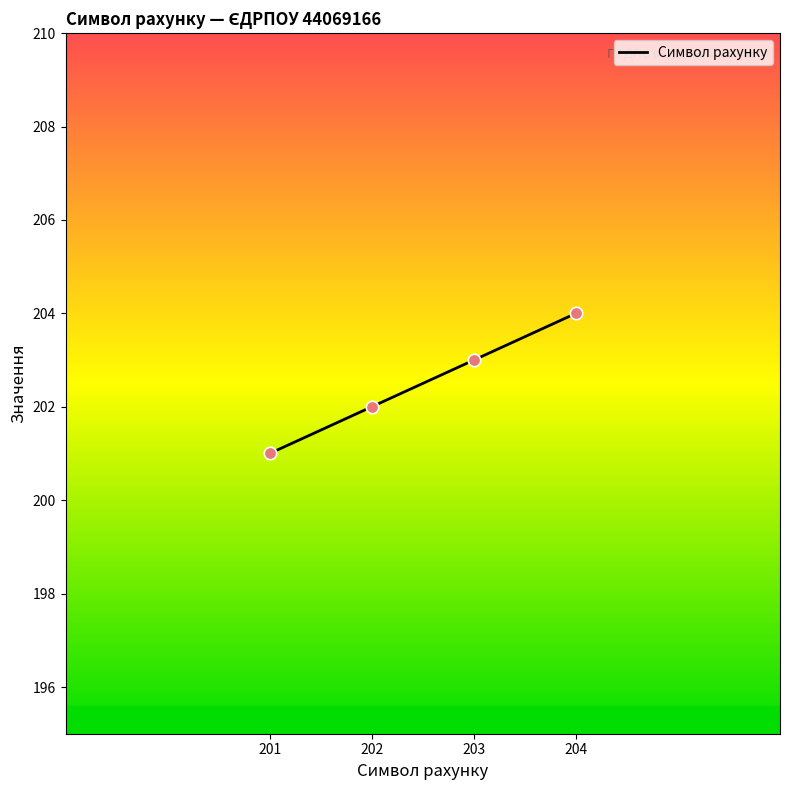

Which has a higher value, 203 or 201?

203